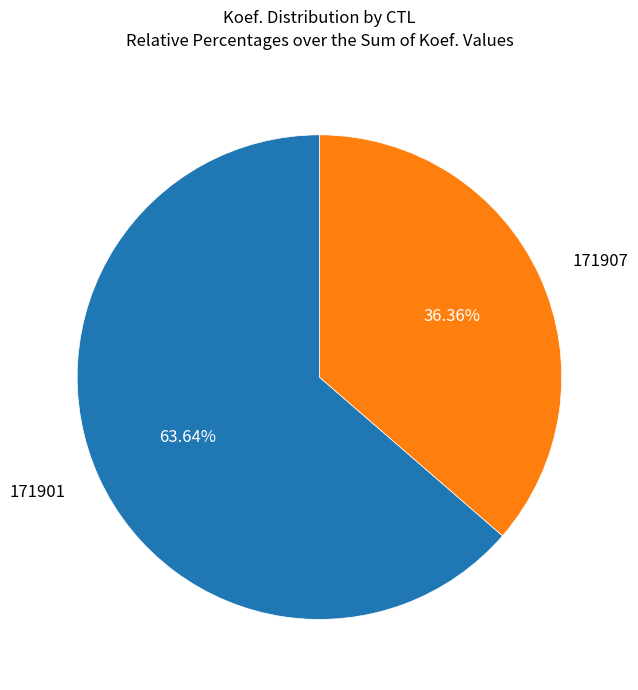

Does any single category account for the majority?

Yes